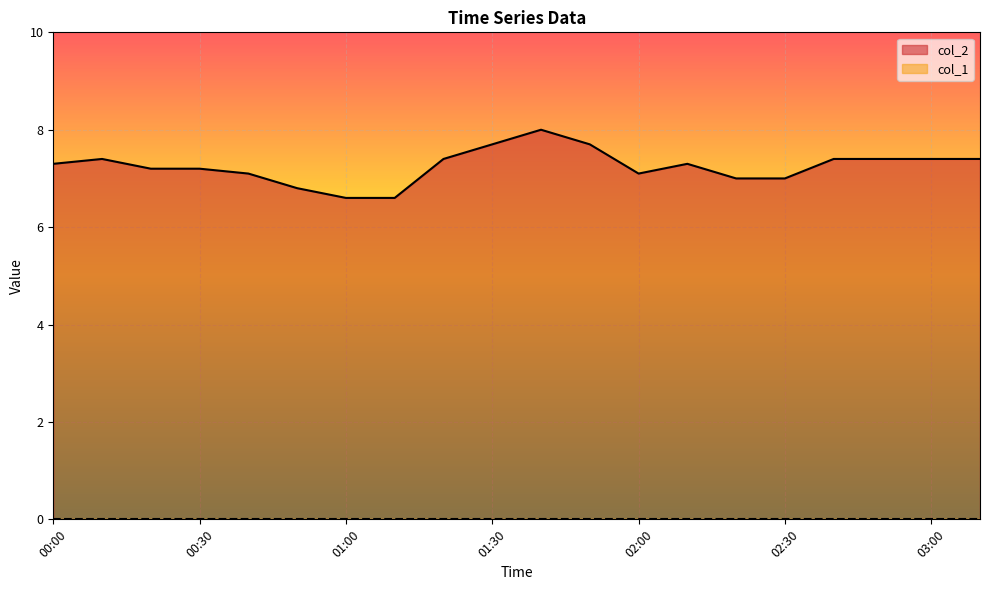

What is the maximum value shown in the chart?

8.0